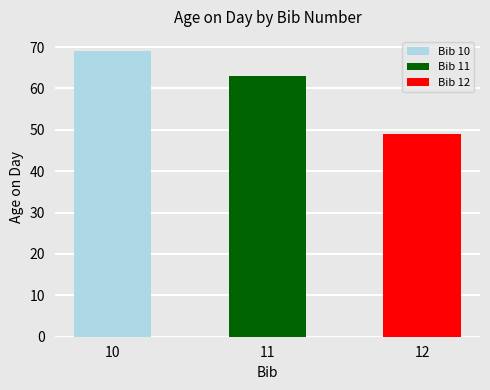

Approximately how many times larger is the value at 11 compared to 10?

0.9